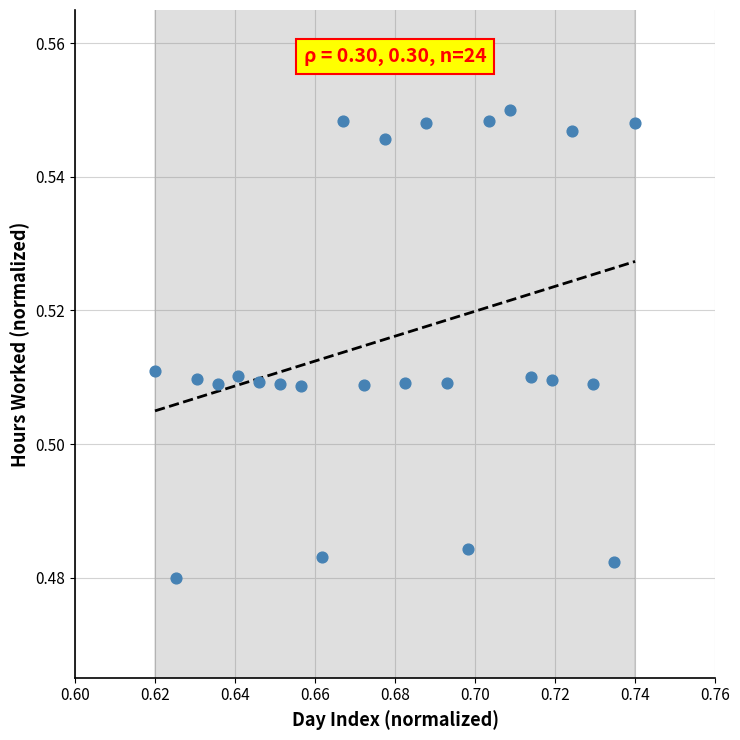

How many data points are displayed?

24